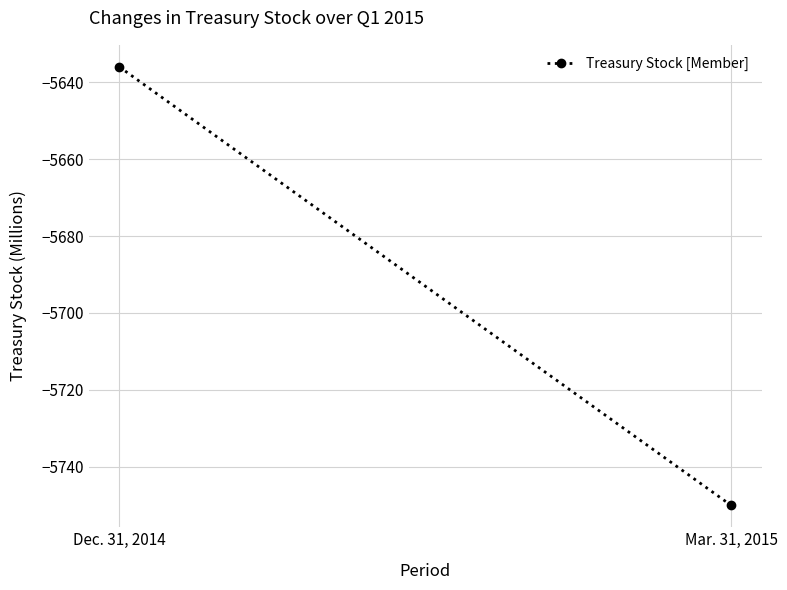

What is the difference between the maximum and minimum values?

114